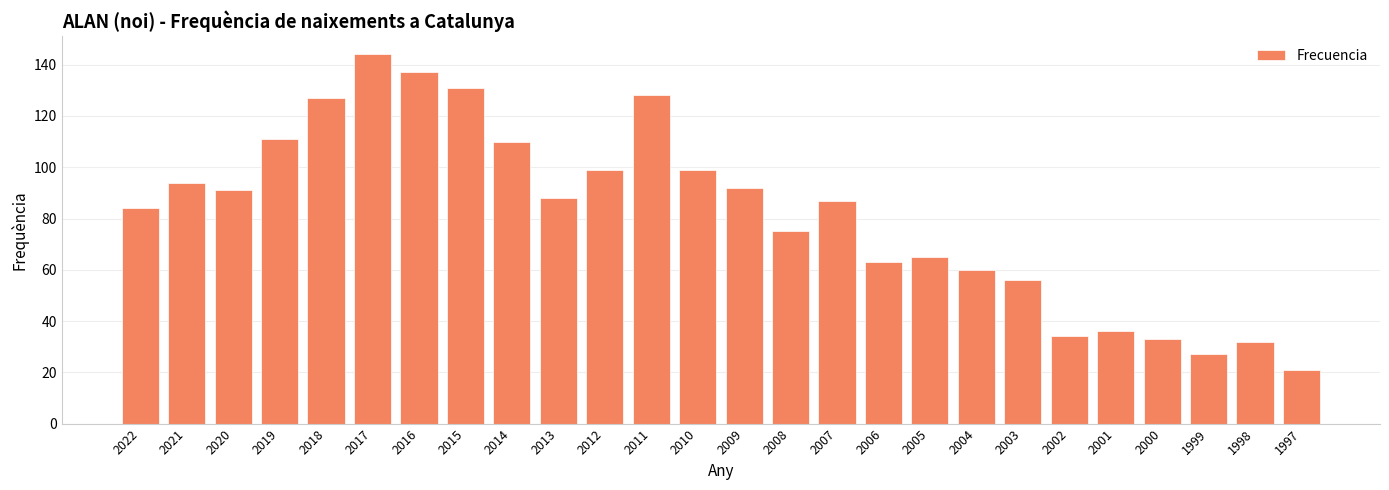

How many bars are there in total?

26